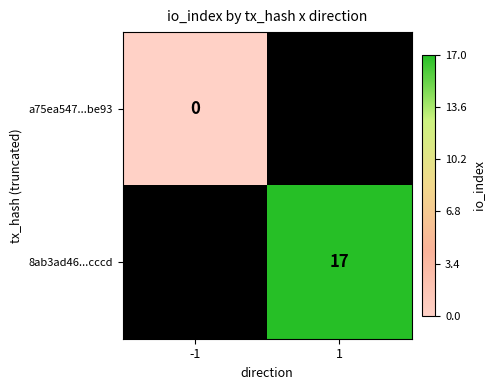

The value of 8ab3ad46...cccd at 1 is 11. True or false?

False